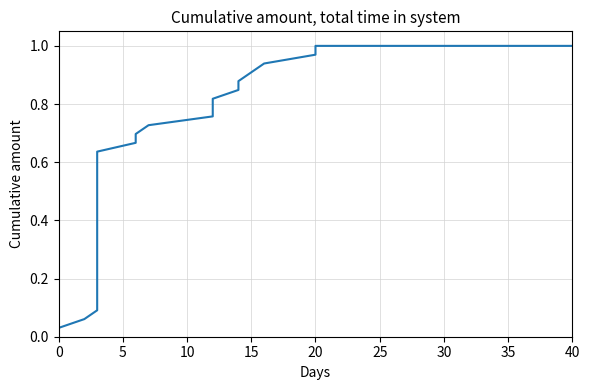

How many categories are shown in the chart?

35